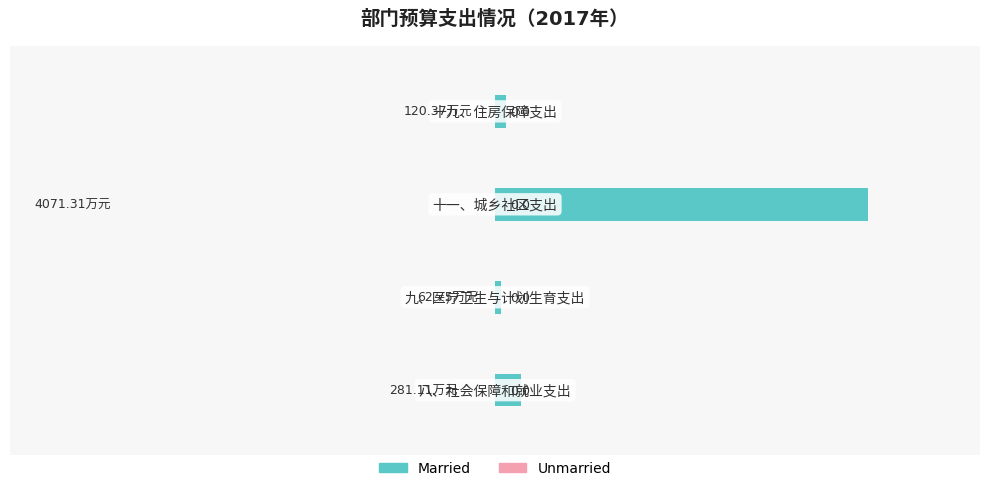

How many bars are there in total?

4